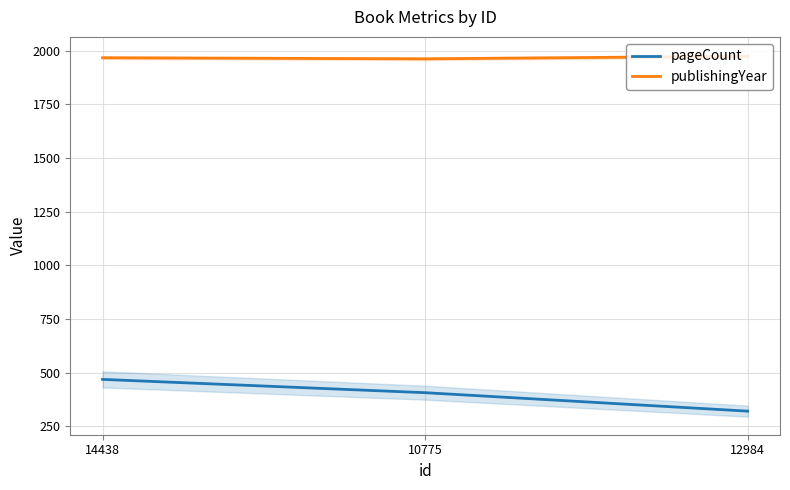

Where is pageCount nearest to the value 394?

10775